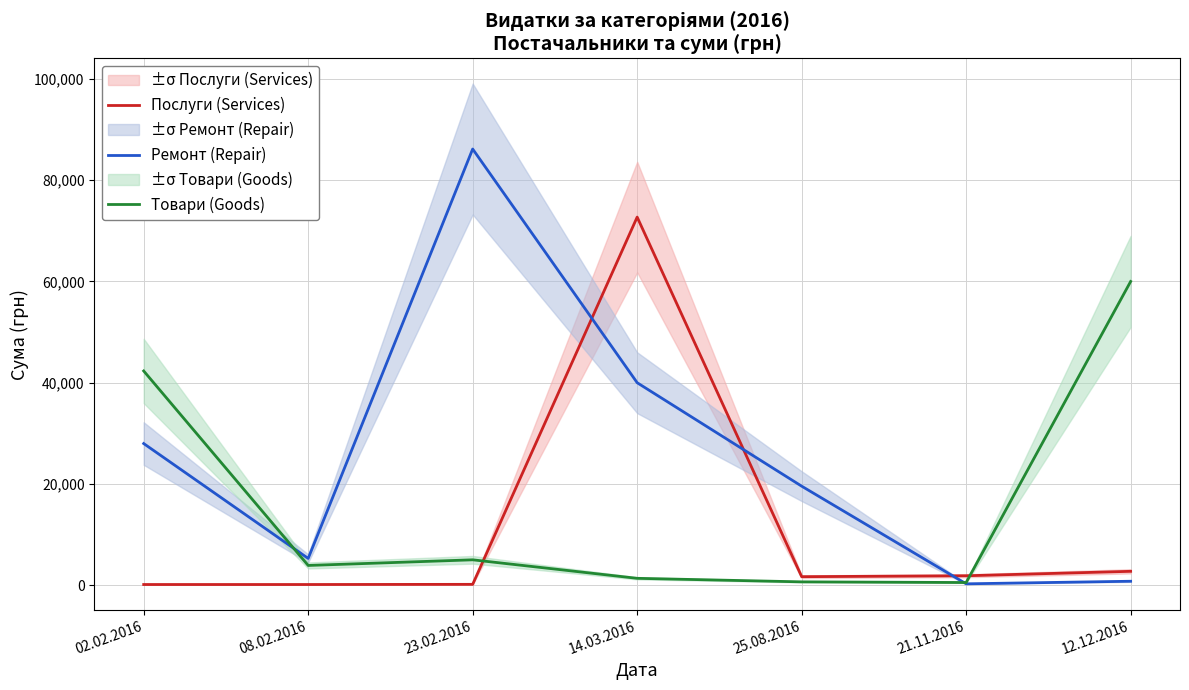

How many data points in Товари (Goods) are less than 3951?

3